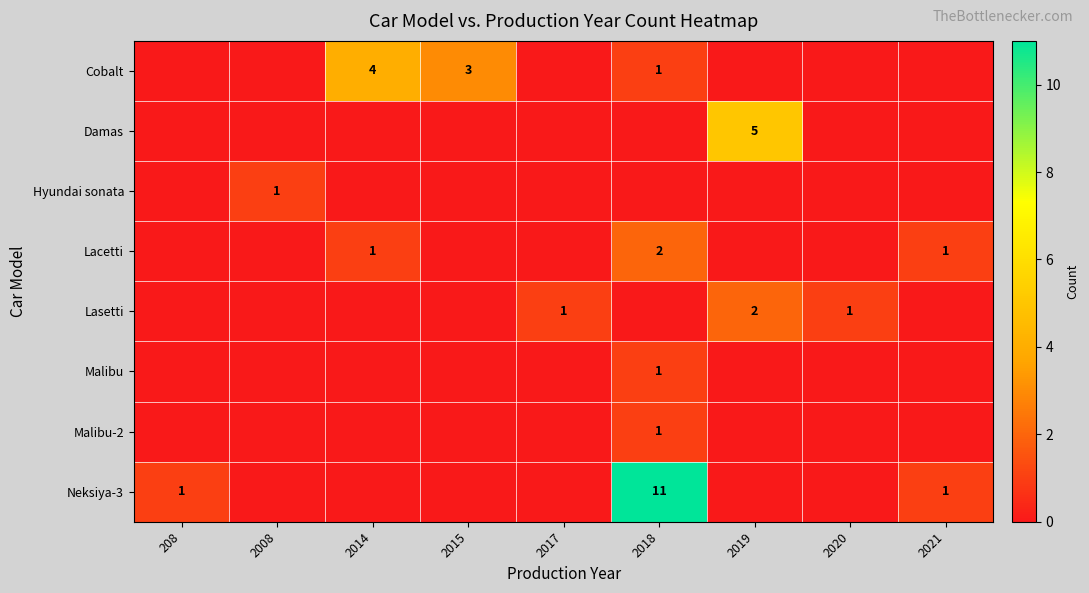

True or false: Hyundai sonata has a value of 2 at 2008.

False